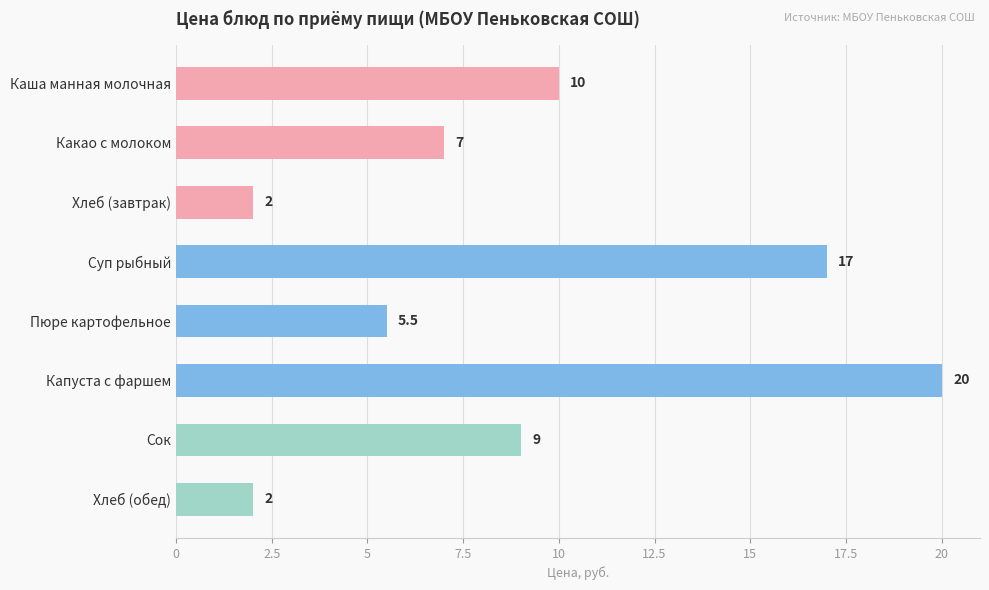

Reading top to bottom, extract all data points from this chart.

Каша манная молочная=10.0	Какао с молоком=7.0	Хлеб (завтрак)=2.0	Суп рыбный=17.0	Пюре картофельное=5.5	Капуста с фаршем=20.0	Сок=9.0	Хлеб (обед)=2.0